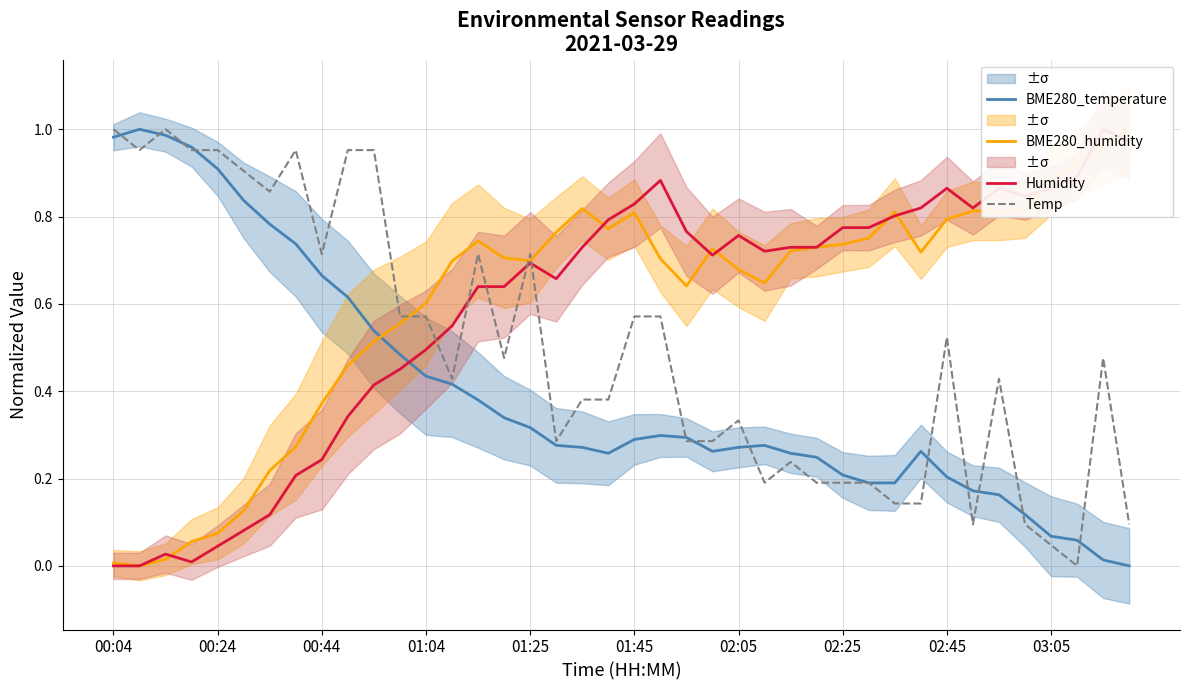

At 31, list the series in order from largest to smallest.

Humidity, BME280_humidity, BME280_temperature, Temp